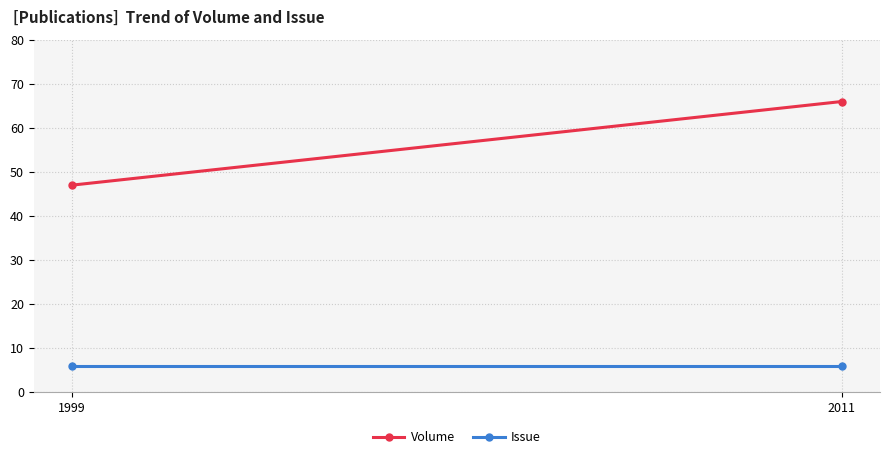

Rank the categories by Volume value from lowest to highest.

1999, 2011